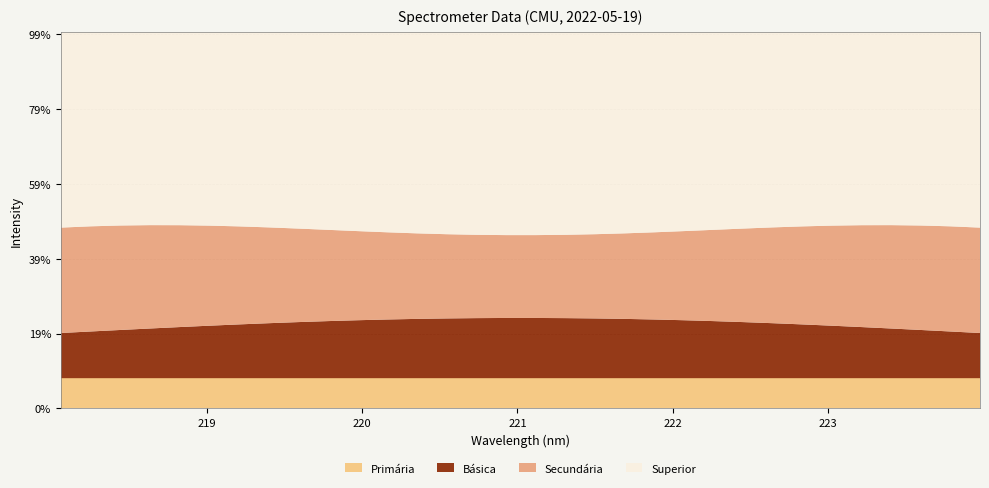

What is the maximum value for Primária?

8.1